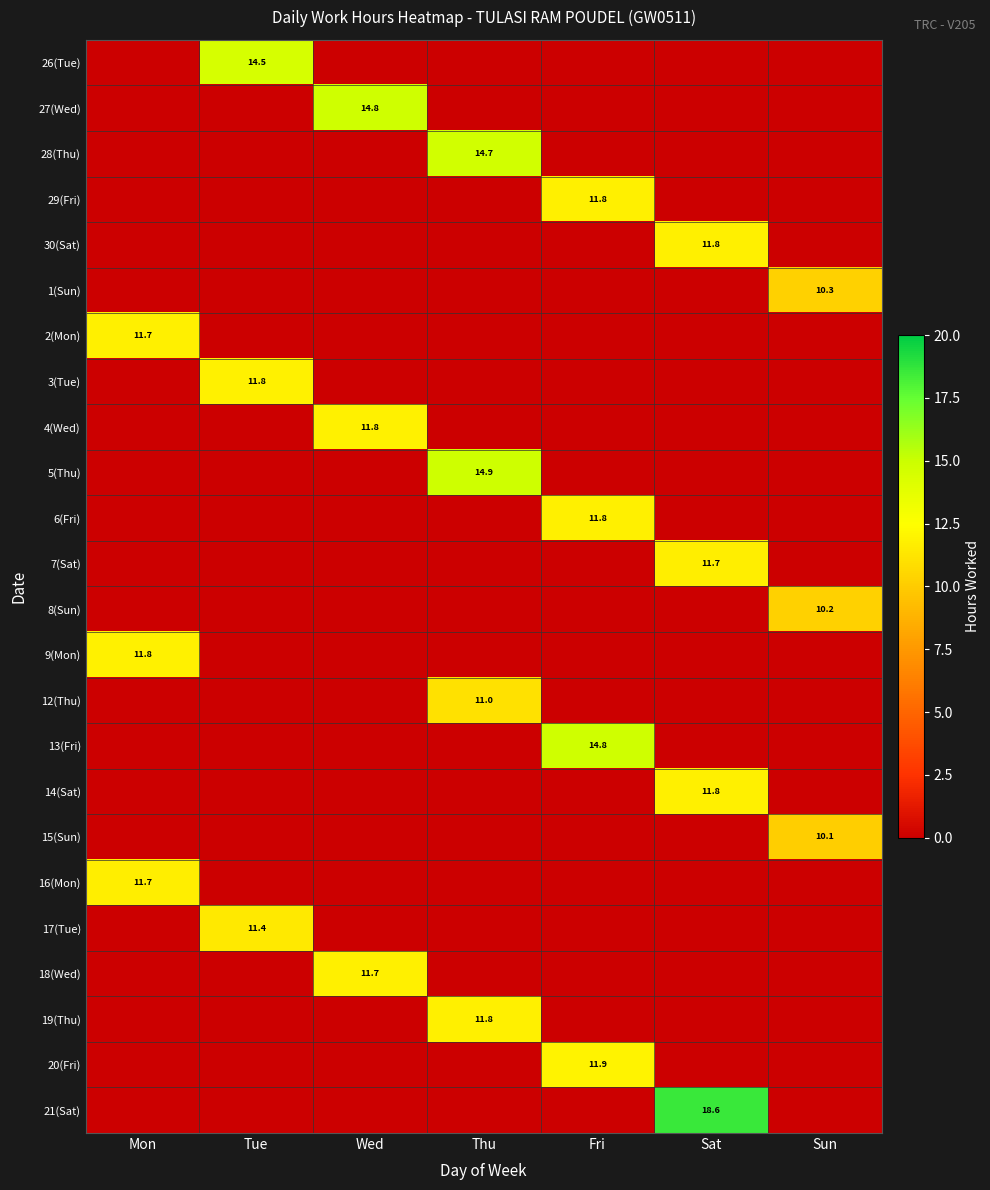

At which category is the sum across all series the highest?

Sat